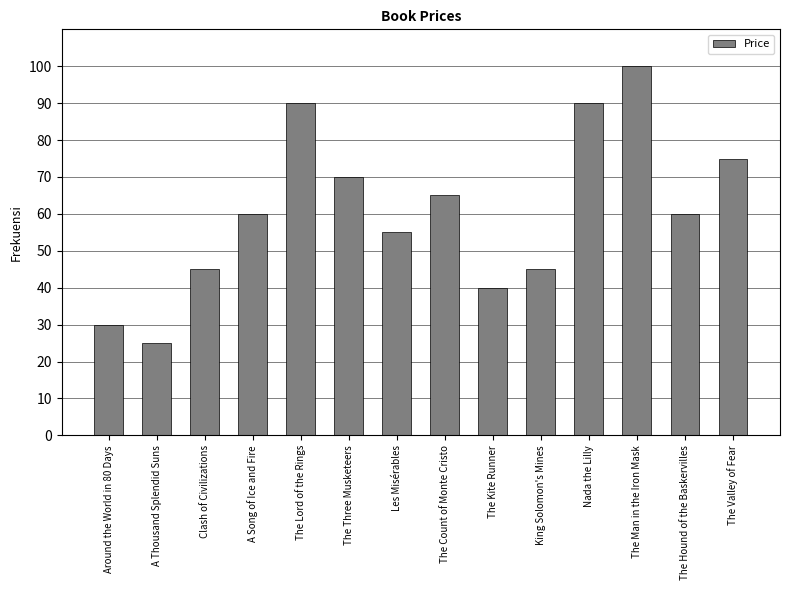

What is the label of the 7th bar from the right?

The Count of Monte Cristo